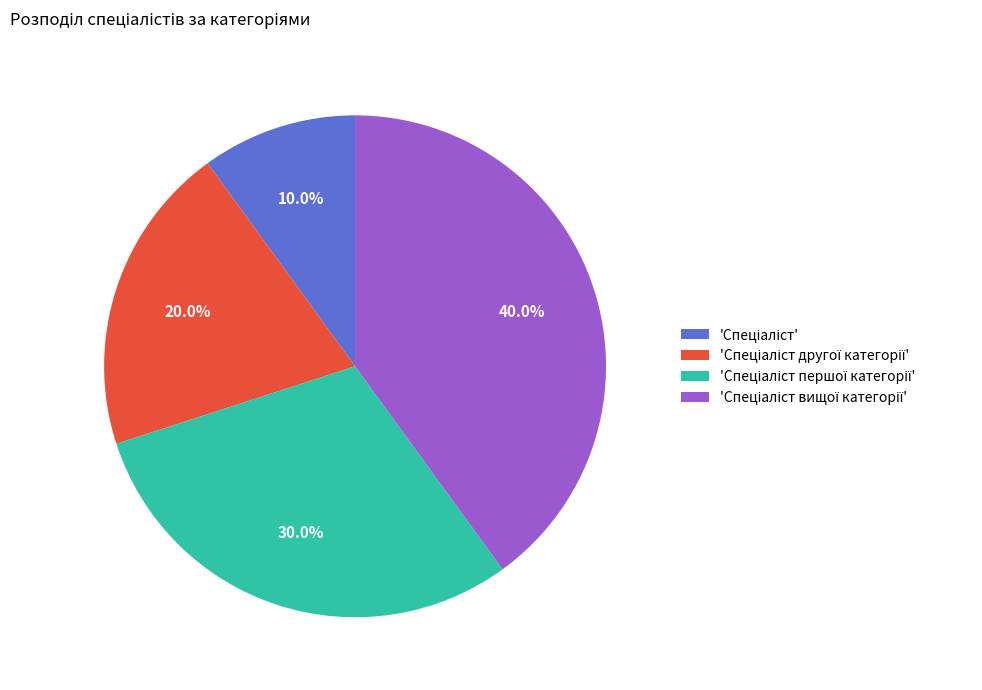

Is there a majority slice in this chart?

No